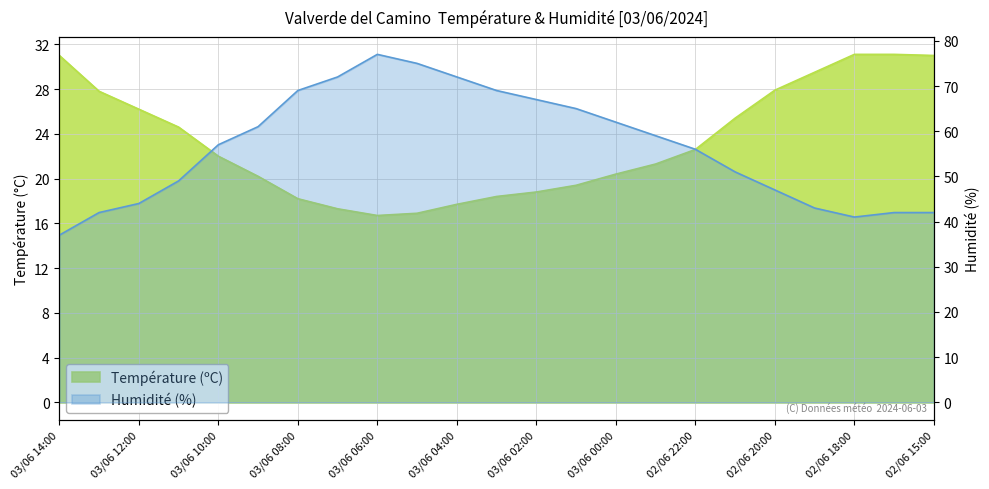

At which category does Humidité (%) reach its first local peak?

03/06 06:00